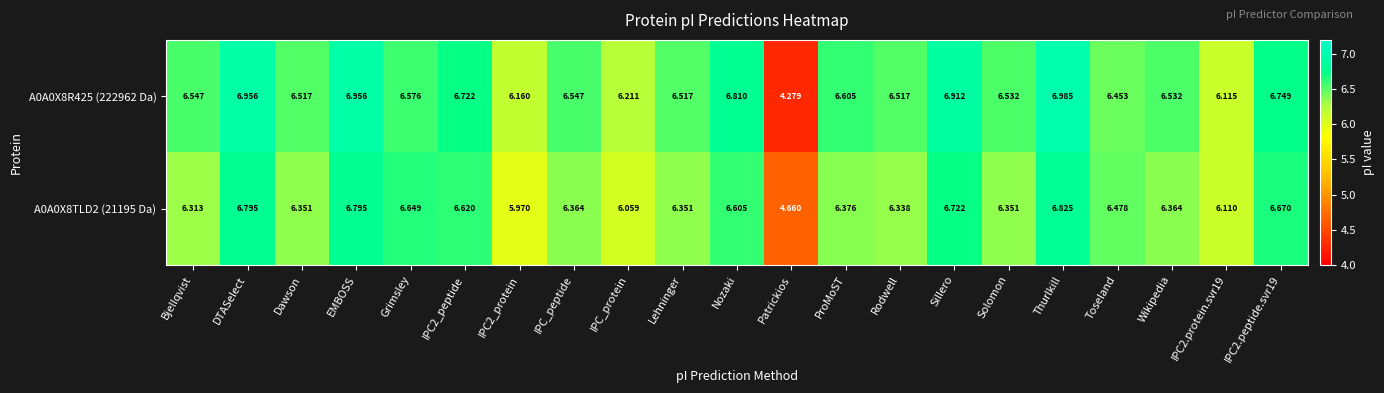

At which label is A0A0X8TLD2 (21195 Da) closest to 5?

Patrickios